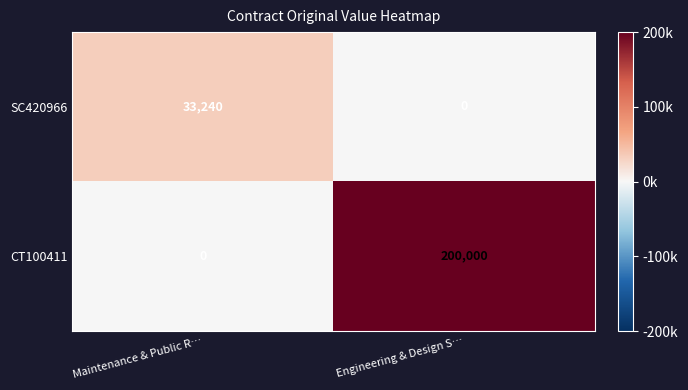

Read the CT100411 value at Engineering & Design S….

200000